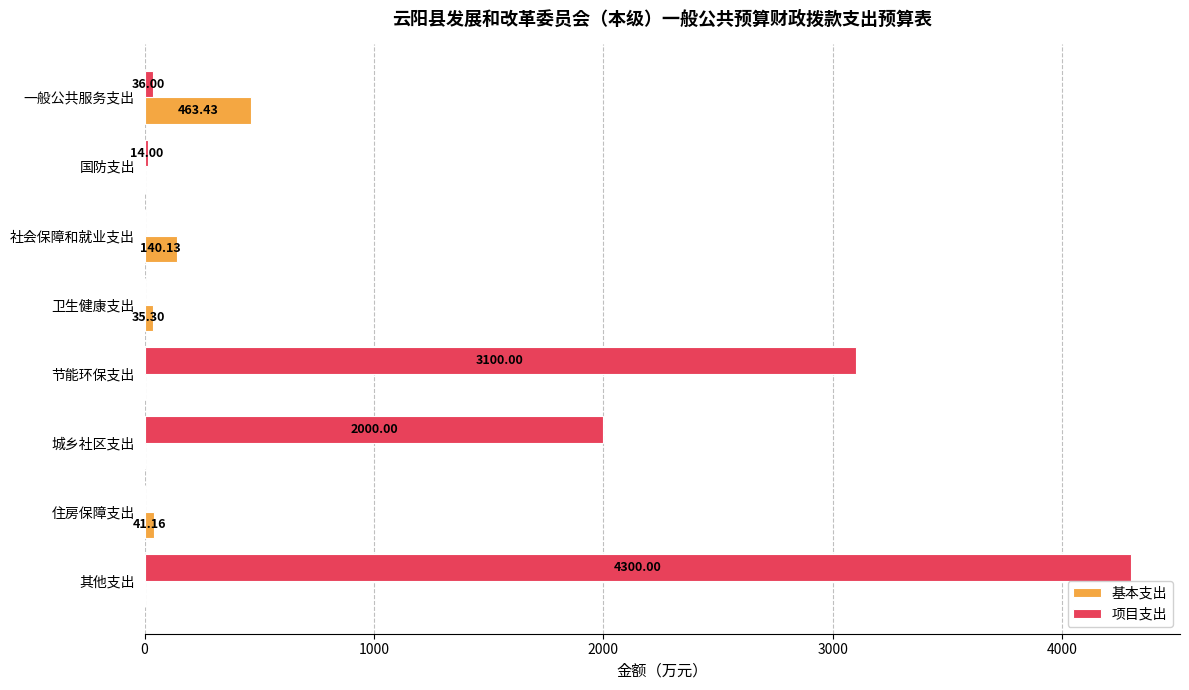

Which series has the largest total across all categories?

项目支出